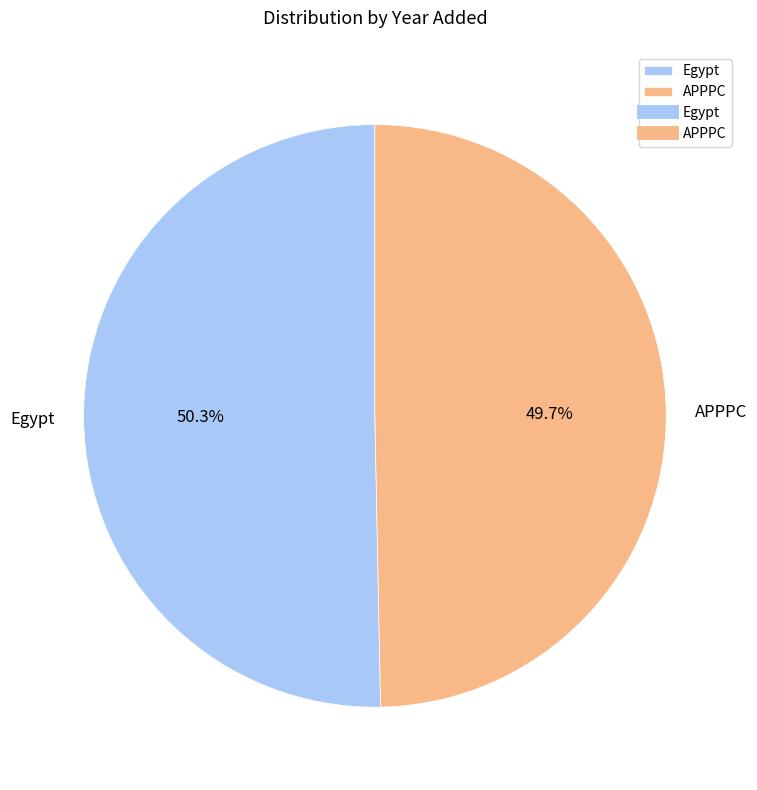

To the nearest percent, what percentage of the pie is APPPC?

50%